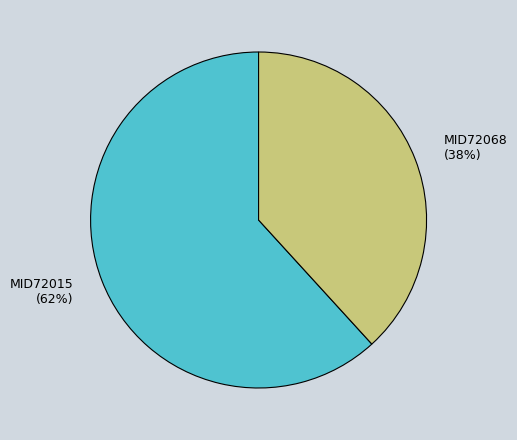

Is the sum of MID72015 and MID72068 greater than half?

Yes